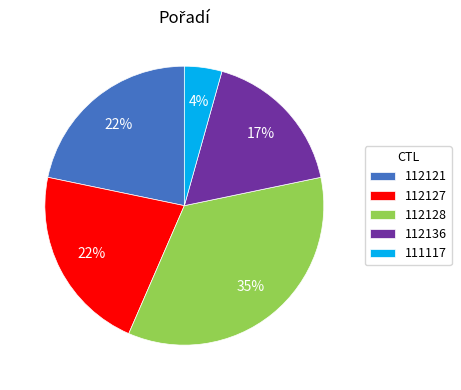

Is it true that 112121 is 22% of the pie?

True